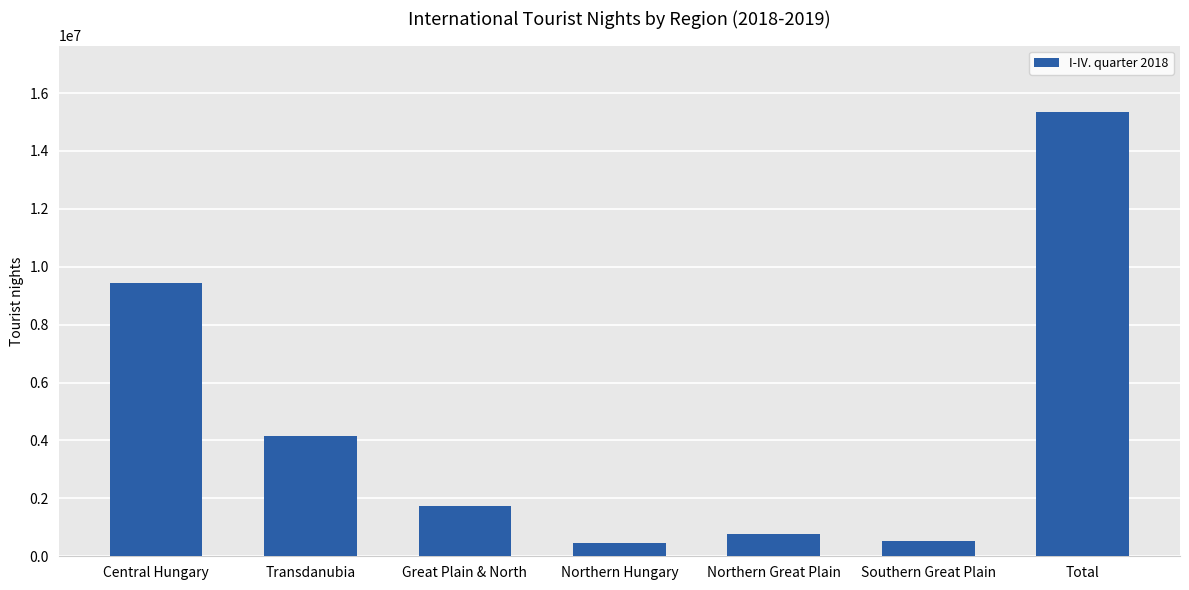

What is the difference between the maximum and second lowest values?

14828622